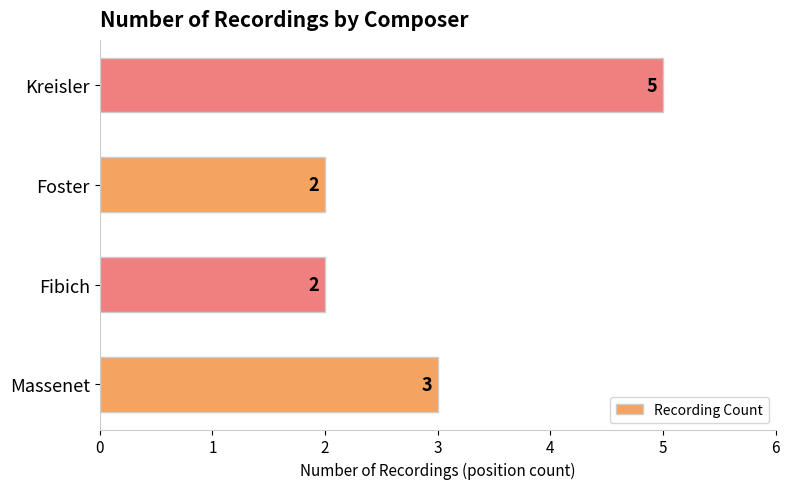

Is it true that the value at Foster is 1?

False